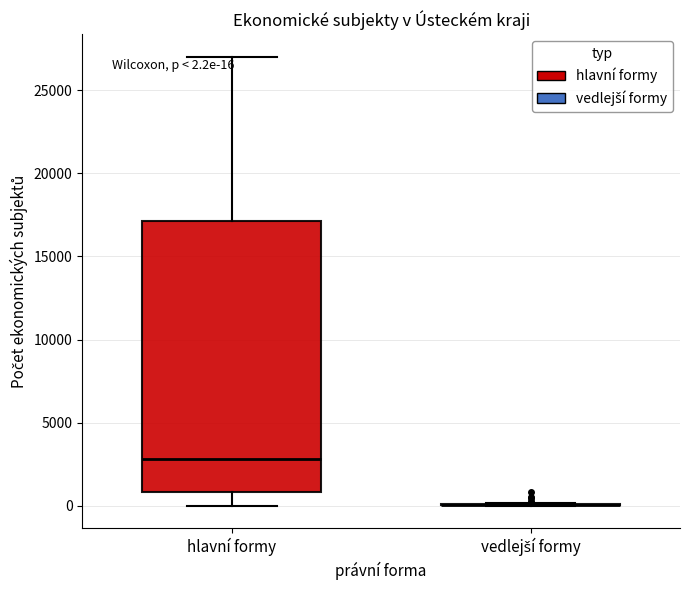

Comparing the boxes themselves (not the whiskers), which one is the tallest?

hlavní formy